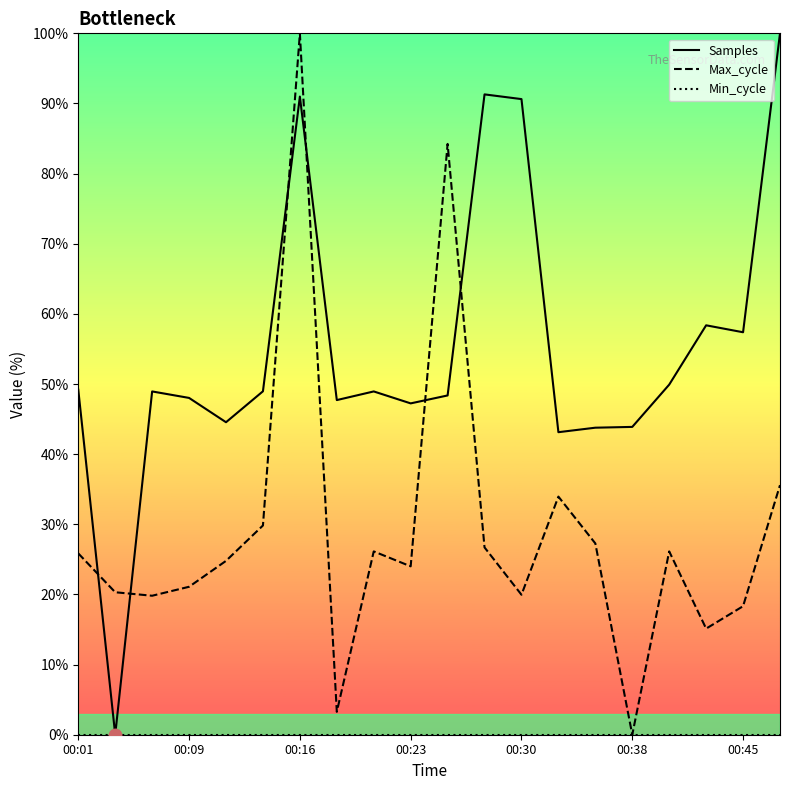

Count the number of data series in this chart.

3